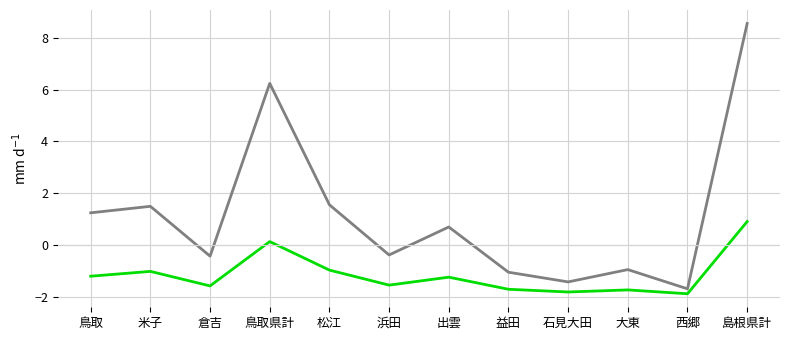

What is the total value across all series at 益田?

-2.8